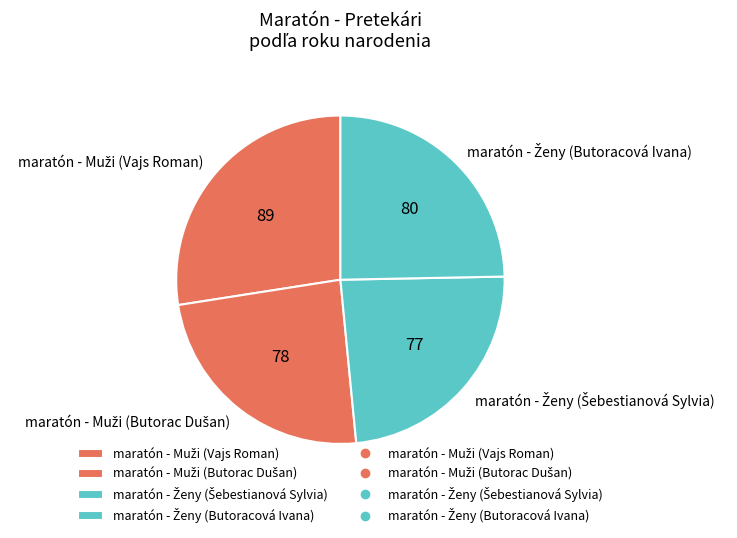

Is there a majority slice in this chart?

No